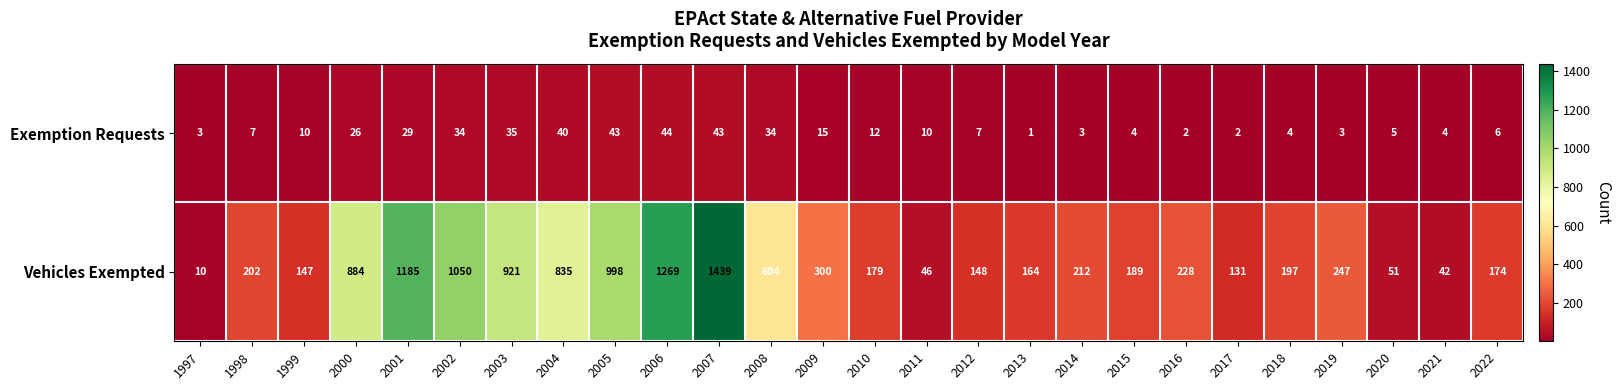

Which series changed the most between 1999 and 2002?

Vehicles Exempted